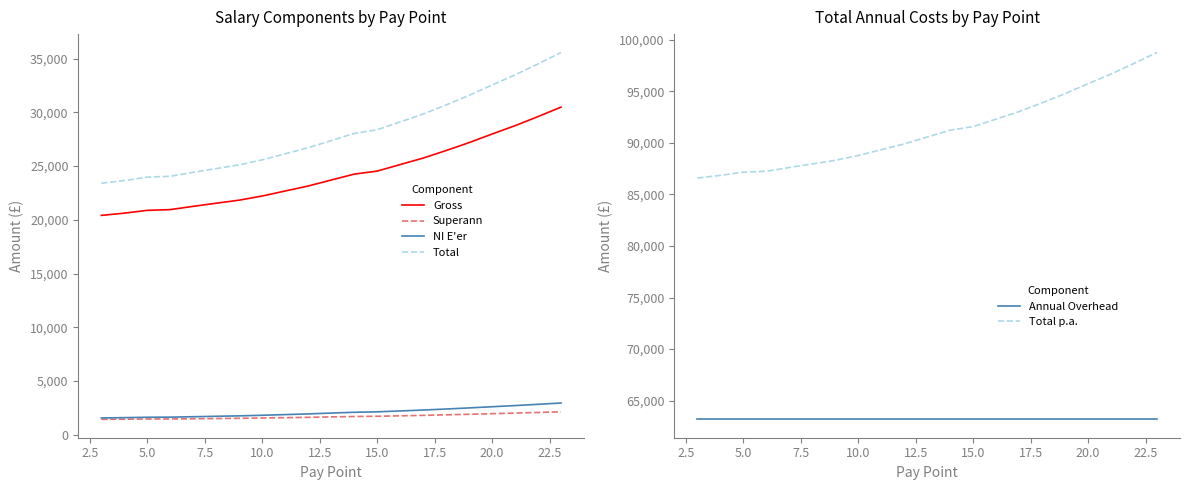

True or false: Gross and Superann cross at least once.

False